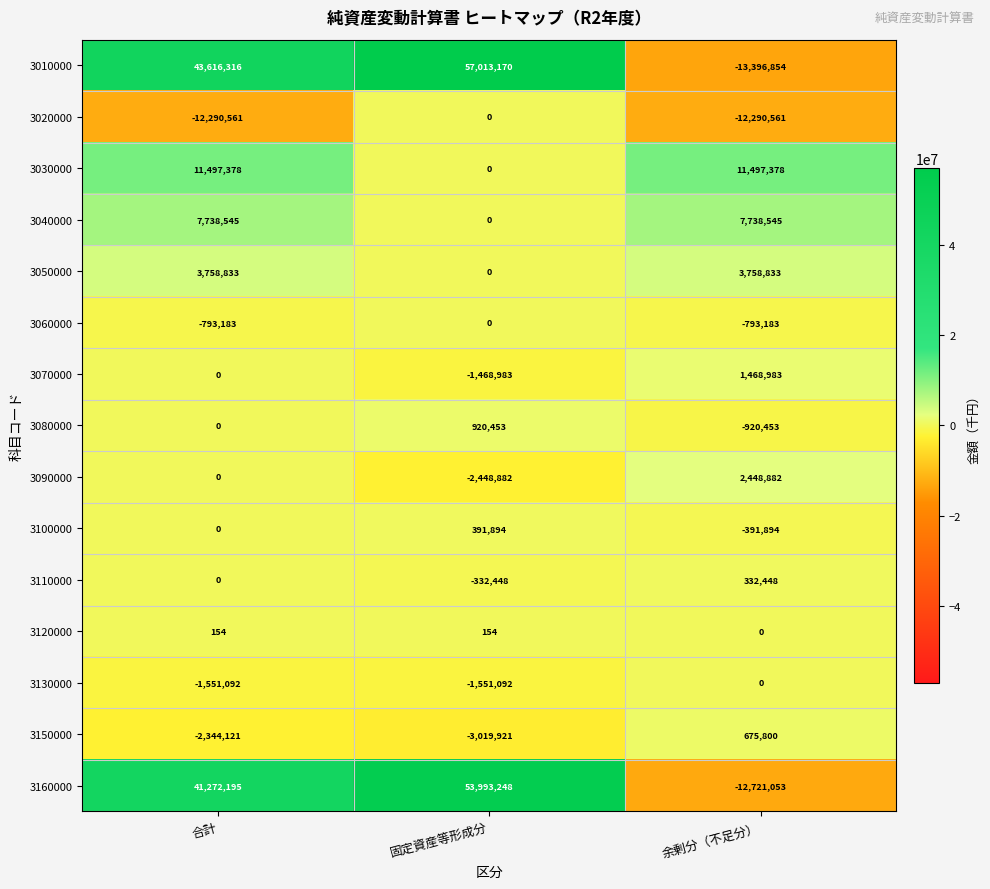

Which series has the largest range (max minus min)?

3010000